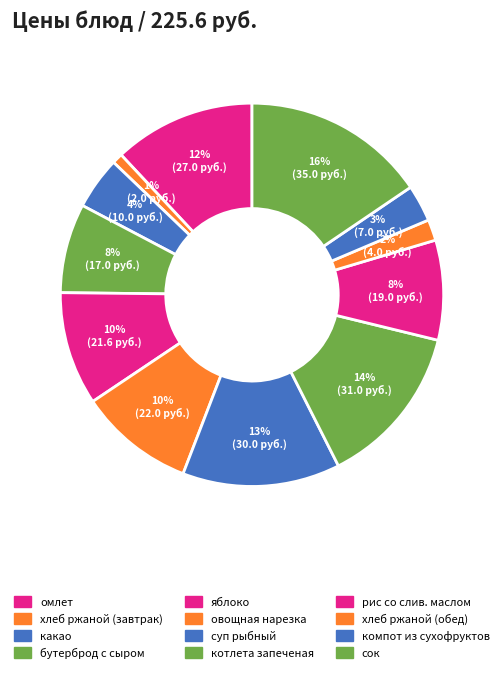

True or false: какао accounts for 4% of the total.

True